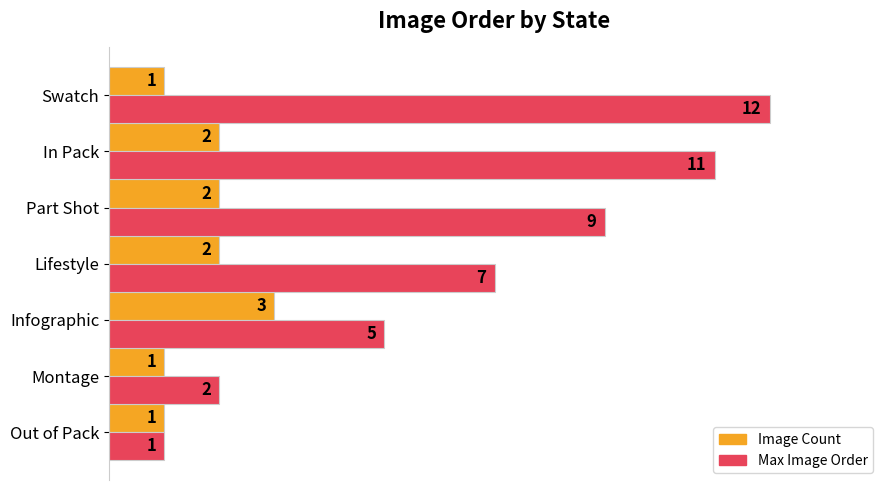

The value of Max Image Order at Lifestyle is 2. True or false?

False